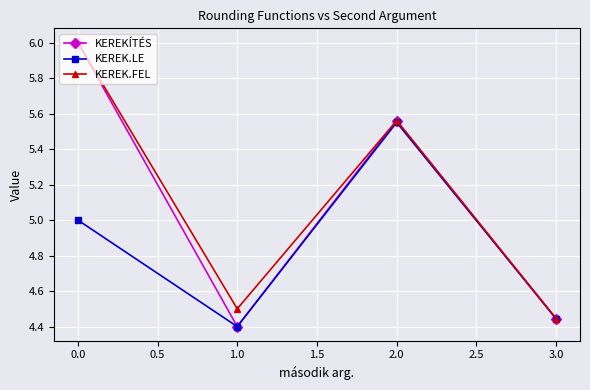

What position from the right is 2.0?

2